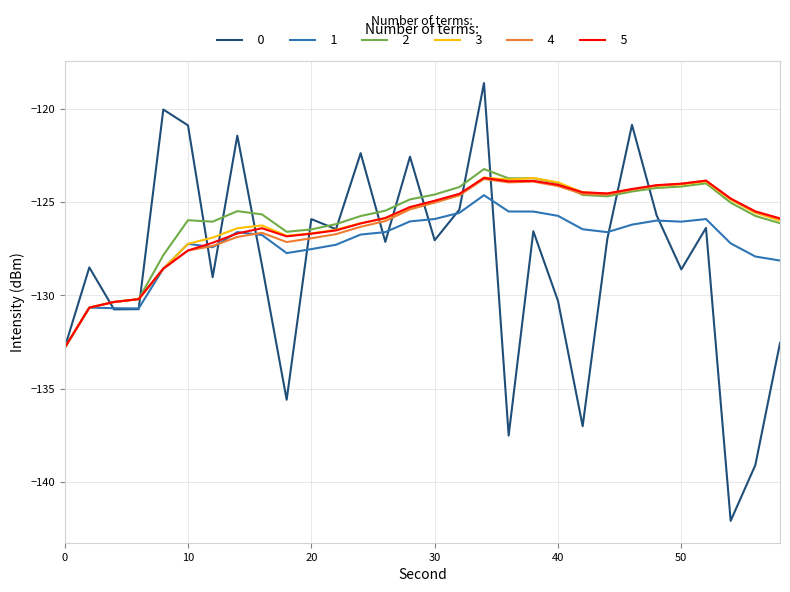

What is the minimum value shown in the chart?

-142.1